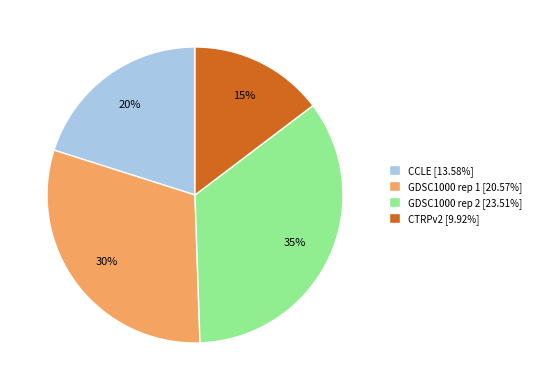

To the nearest percent, what portion does GDSC1000 rep 2 represent?

35%